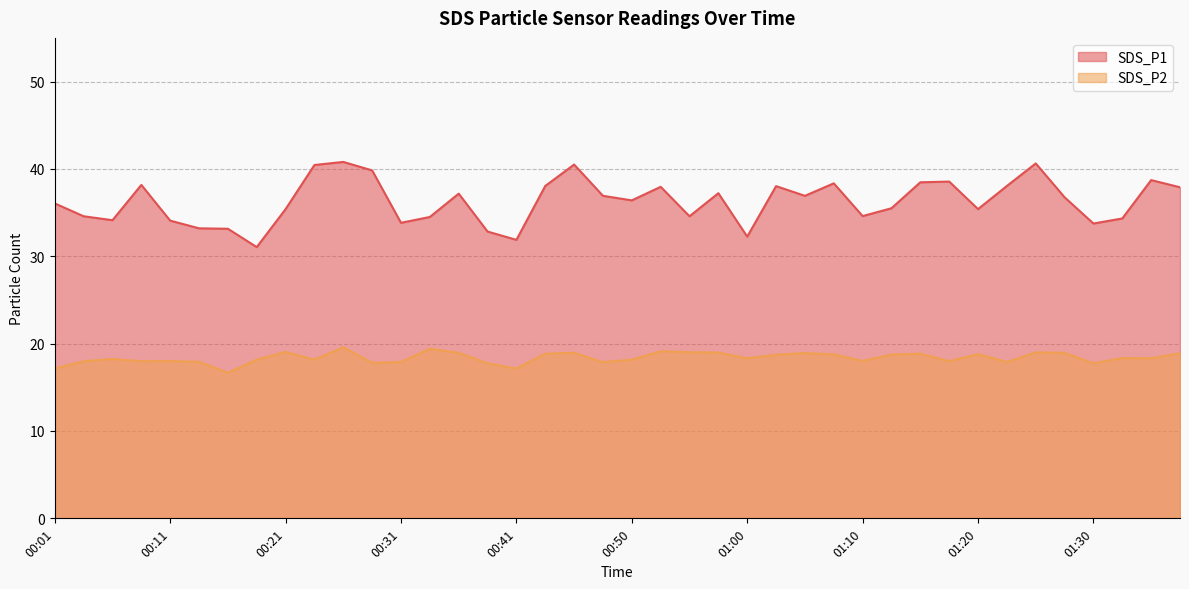

At how many categories does at least one series exceed 19?

40